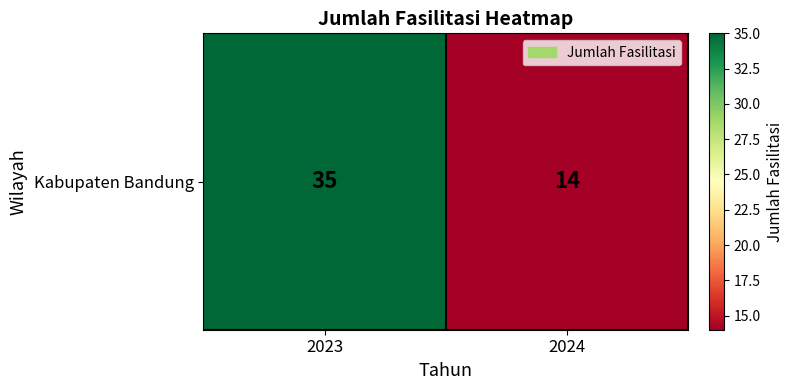

Which has a higher value, 2023 or 2024?

2023